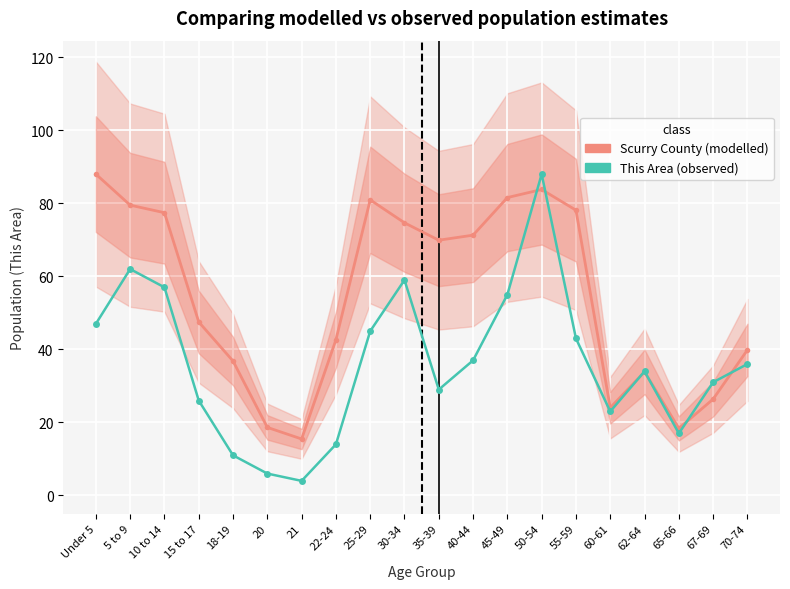

What is the difference between the maximum and minimum values in the Scurry County (scaled) series?

72.5